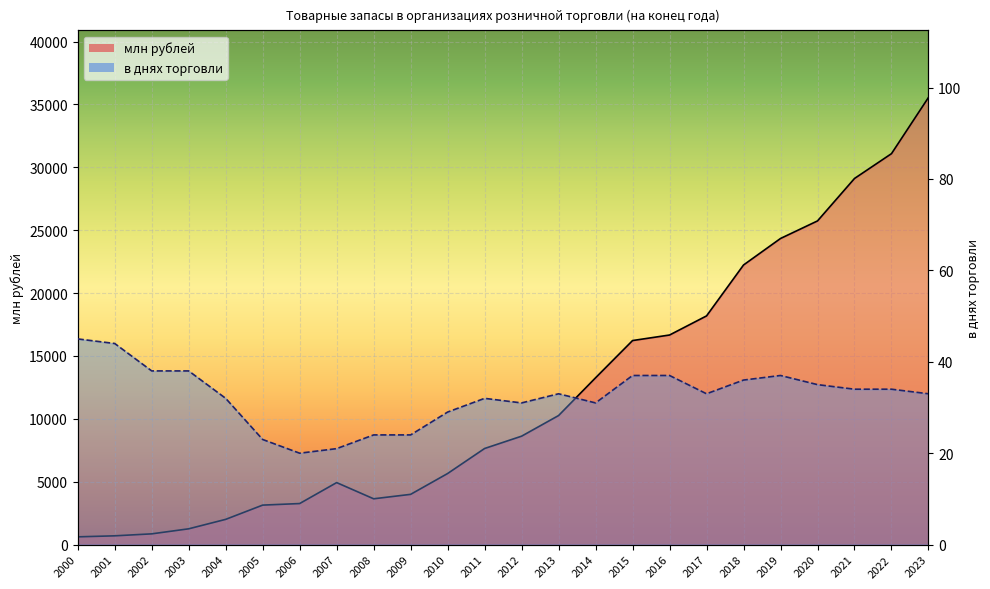

Which series has the largest range (max minus min)?

млн рублей